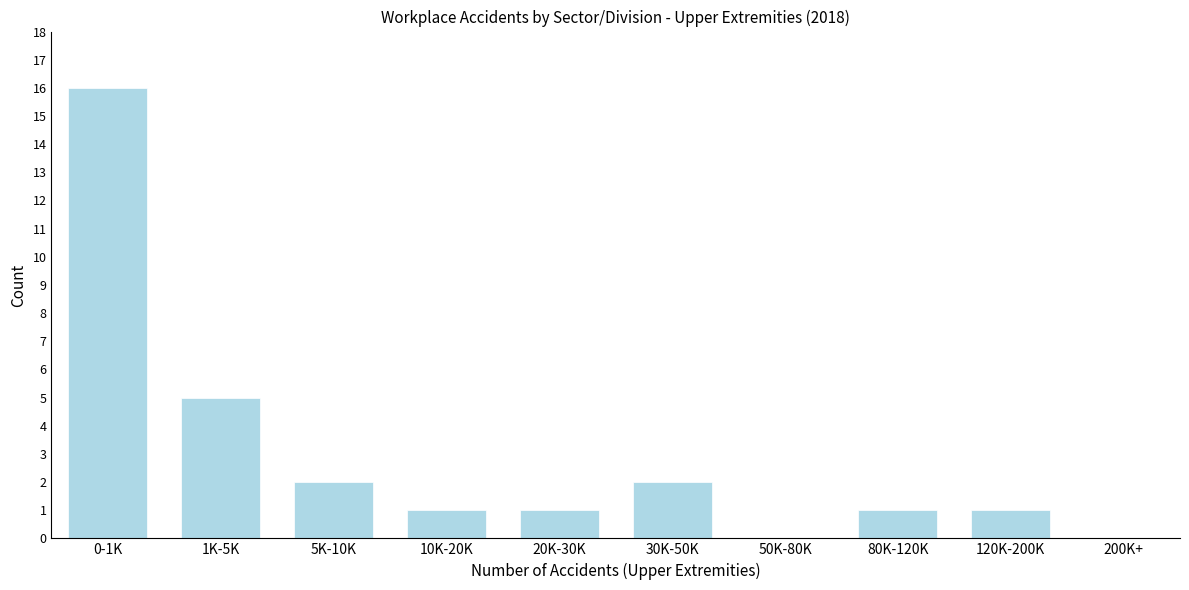

Reading right to left, transcribe all the data shown in this chart.

200K+=0	120K-200K=1	80K-120K=1	50K-80K=0	30K-50K=2	20K-30K=1	10K-20K=1	5K-10K=2	1K-5K=5	0-1K=16